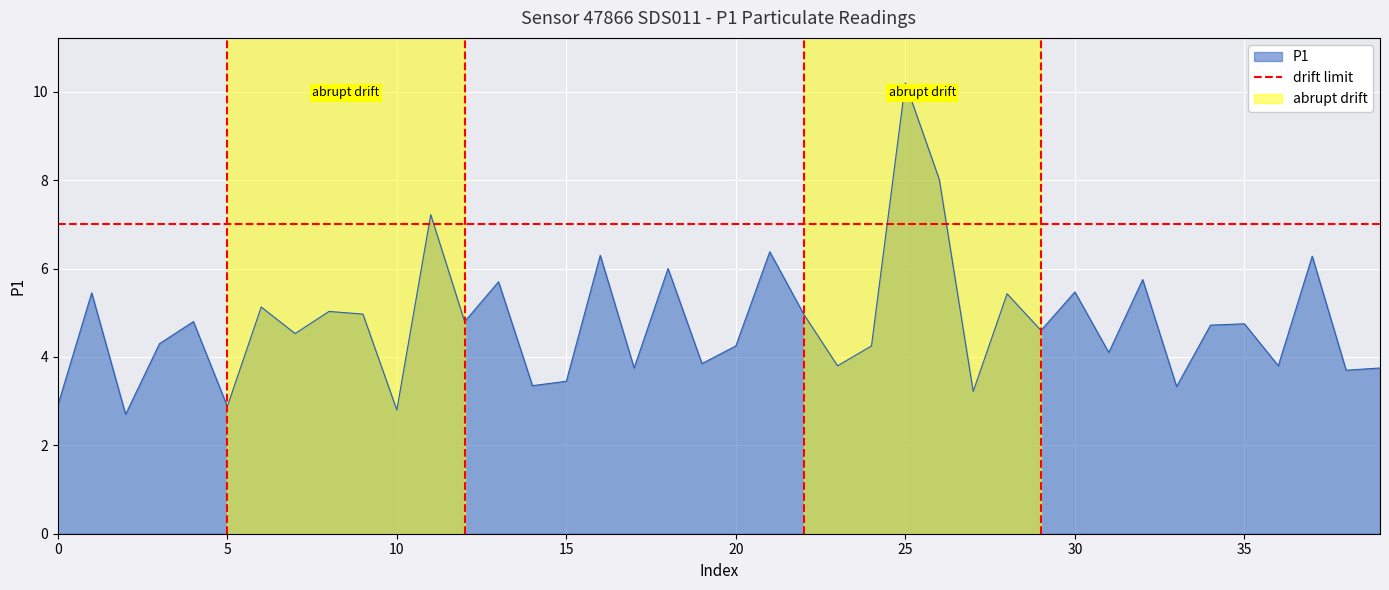

Which has a higher value, 20 or 27?

20